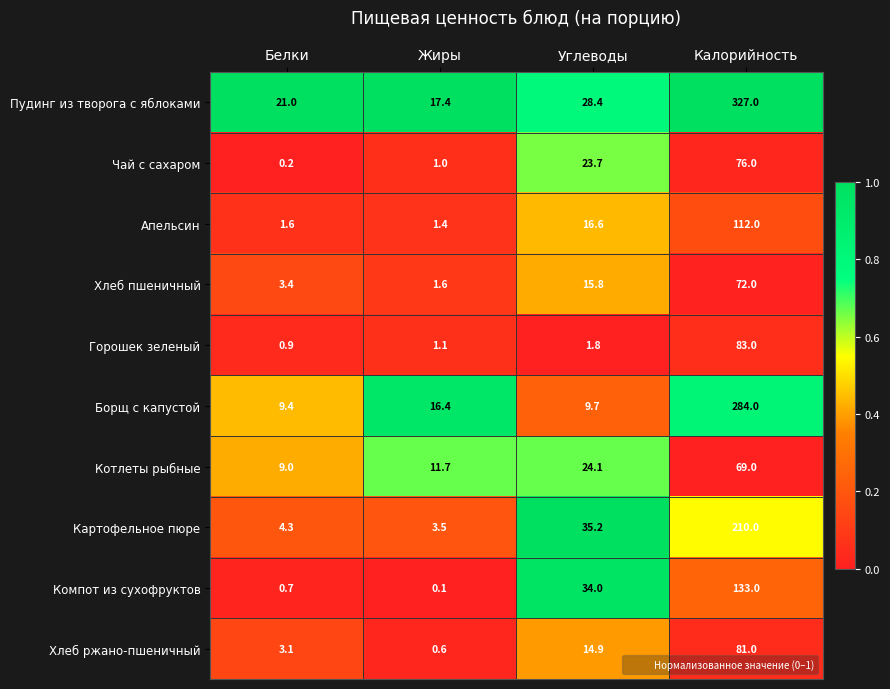

At Углеводы, list the series in order from smallest to largest.

Горошек зеленый, Борщ с капустой, Хлеб ржано-пшеничный, Хлеб пшеничный, Апельсин, Чай с сахаром, Котлеты рыбные, Пудинг из творога с яблоками, Компот из сухофруктов, Картофельное пюре